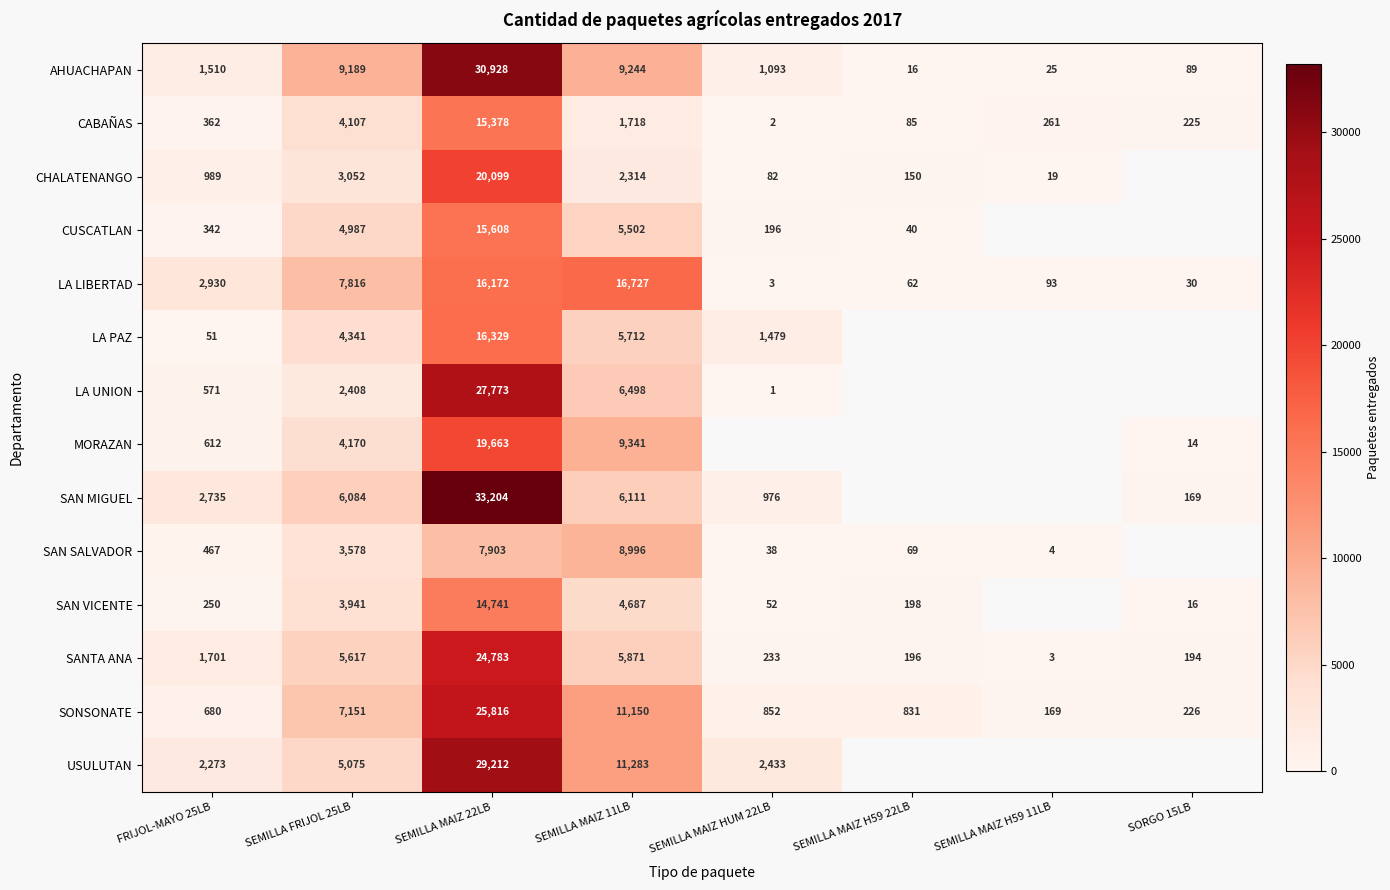

Is it true that CABAÑAS equals 362 at FRIJOL-MAYO 25LB?

True